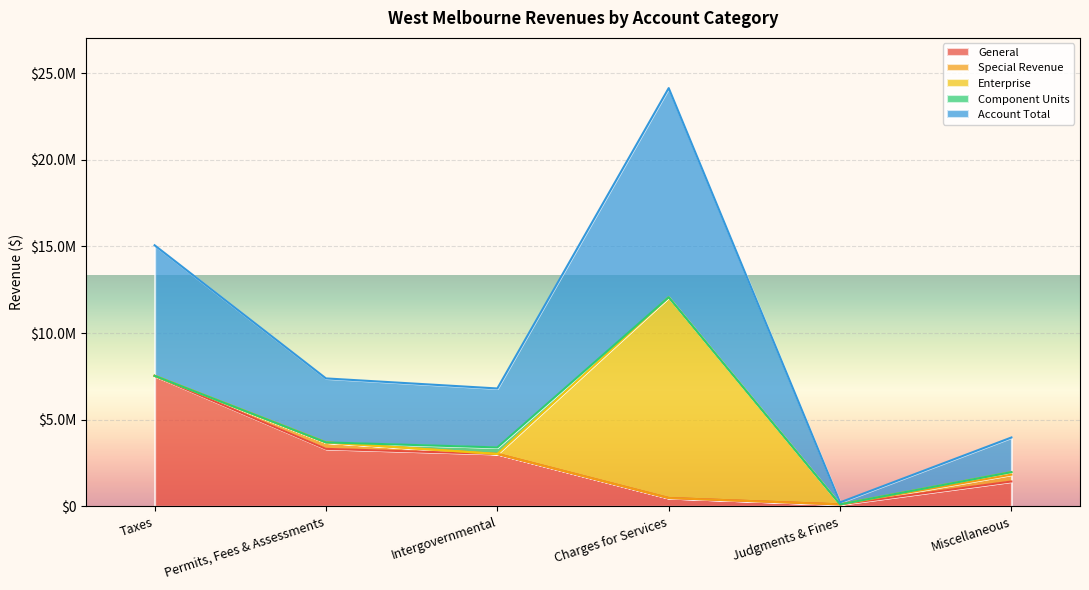

Which series has the largest total across all categories?

Account Total